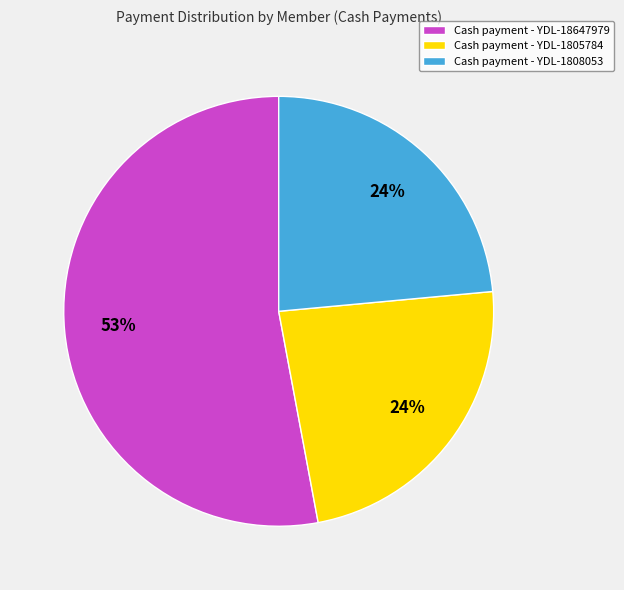

Between Cash payment - YDL-1805784 and Cash payment - YDL-18647979, which is larger?

Cash payment - YDL-18647979